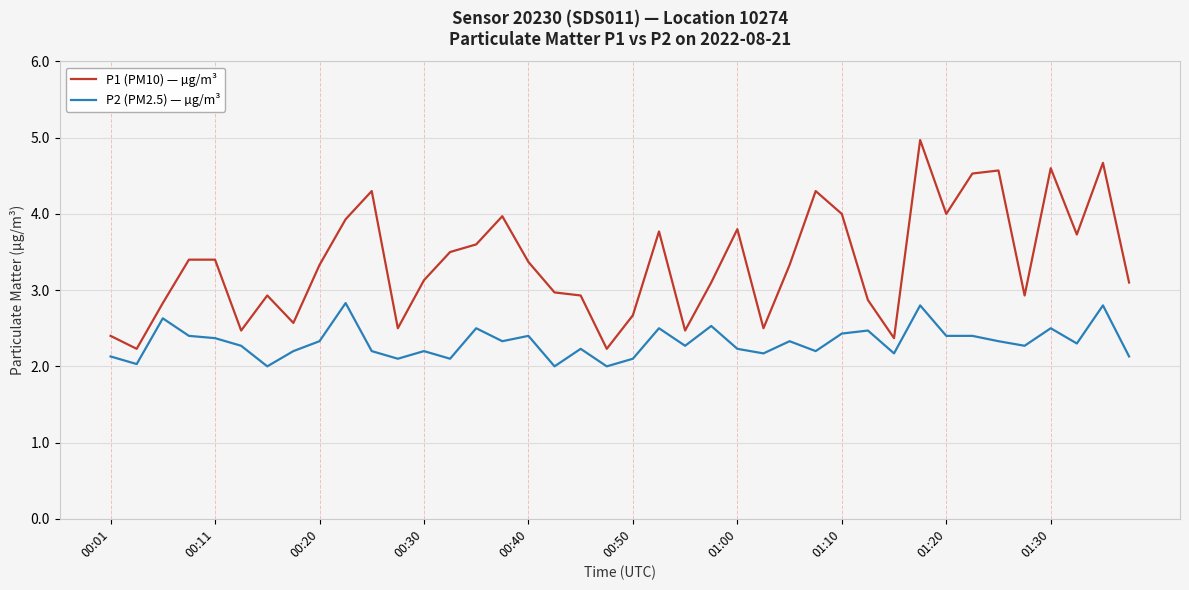

List the series in order of their overall mean, highest first.

P1 (PM10) — µg/m³, P2 (PM2.5) — µg/m³